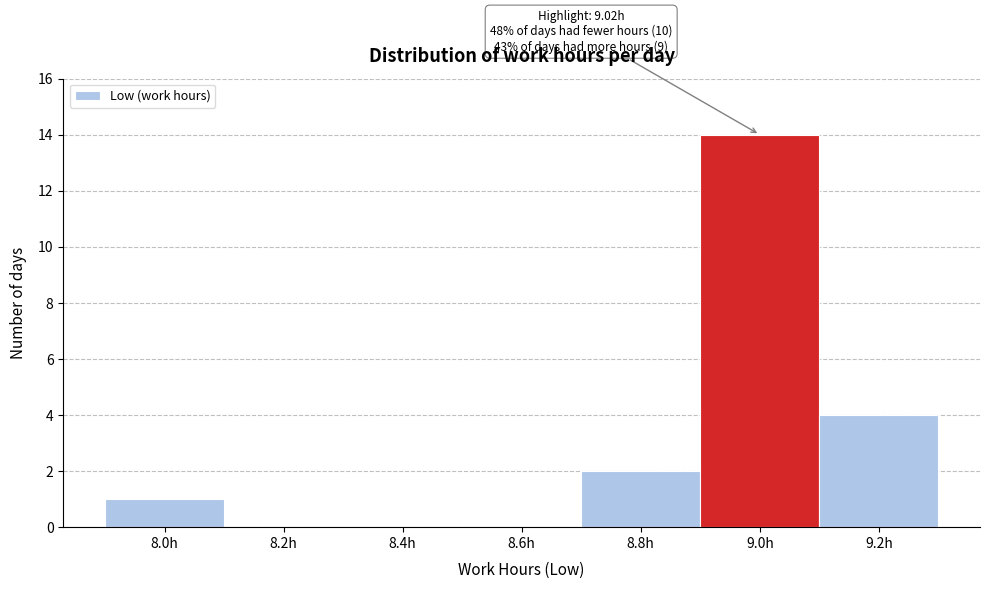

Over which range of the x-axis is the bar tallest?

8.9 to 9.1